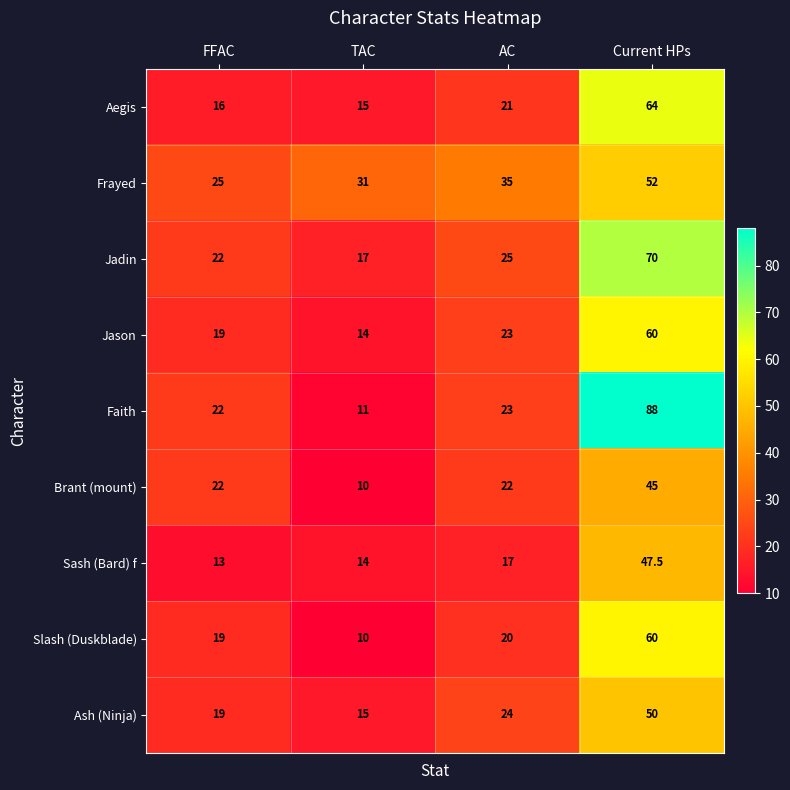

List the labels in order of Frayed value, smallest first.

FFAC, TAC, AC, Current HPs